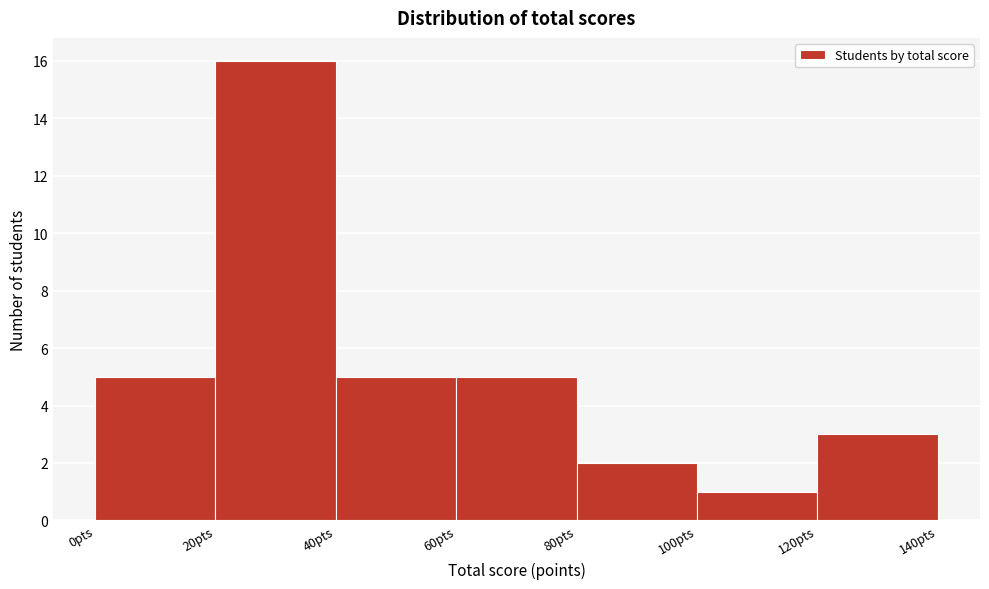

Which range on the x-axis has the tallest bar?

20 to 40